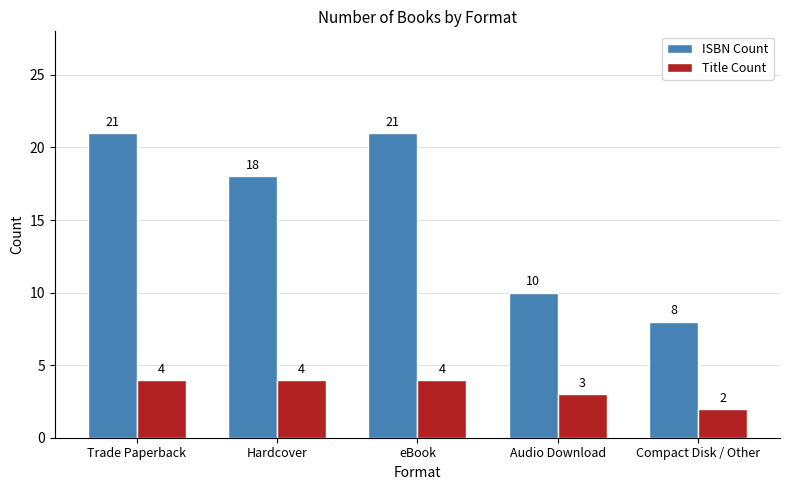

What is the difference between the maximum and minimum values in the Title Count series?

2